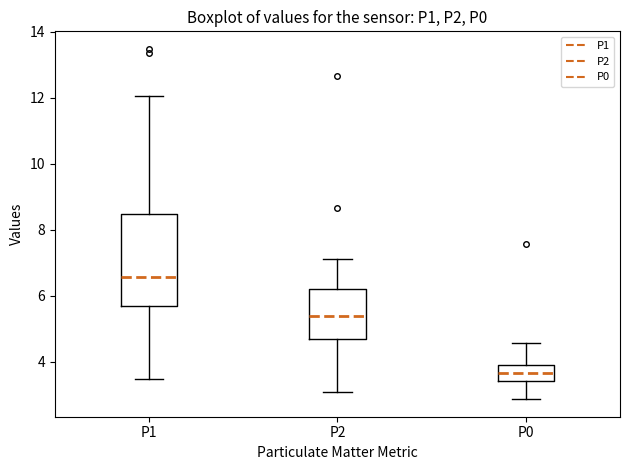

Reading left to right, read every box against the y-axis: the position of its median line, the range the box covers, and the ends of its whiskers. The values are not printed on the chart, so give them approximately, as read against the axis.

P1: median 6.6, box 5.6 to 8.4, whiskers 3.4 to 12.0
P2: median 5.4, box 4.6 to 6.2, whiskers 3.0 to 7.2
P0: median 3.6, box 3.4 to 3.8, whiskers 2.8 to 4.6